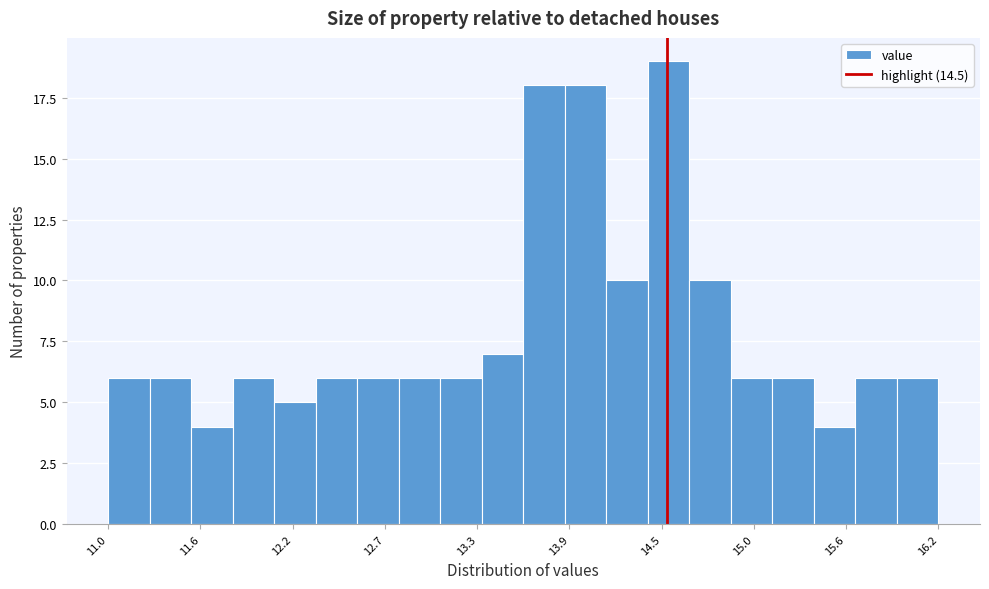

Around what value on the x-axis is the tallest bar? Give the approximate position of its centre, as read against the axis.

14.5